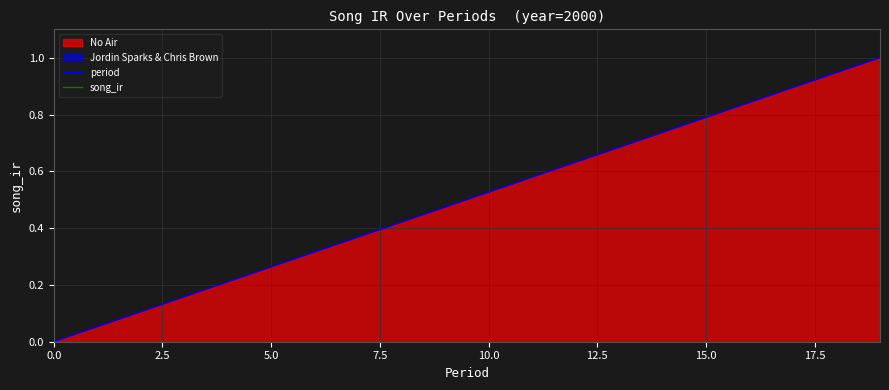

What is the greatest value displayed?

1.0